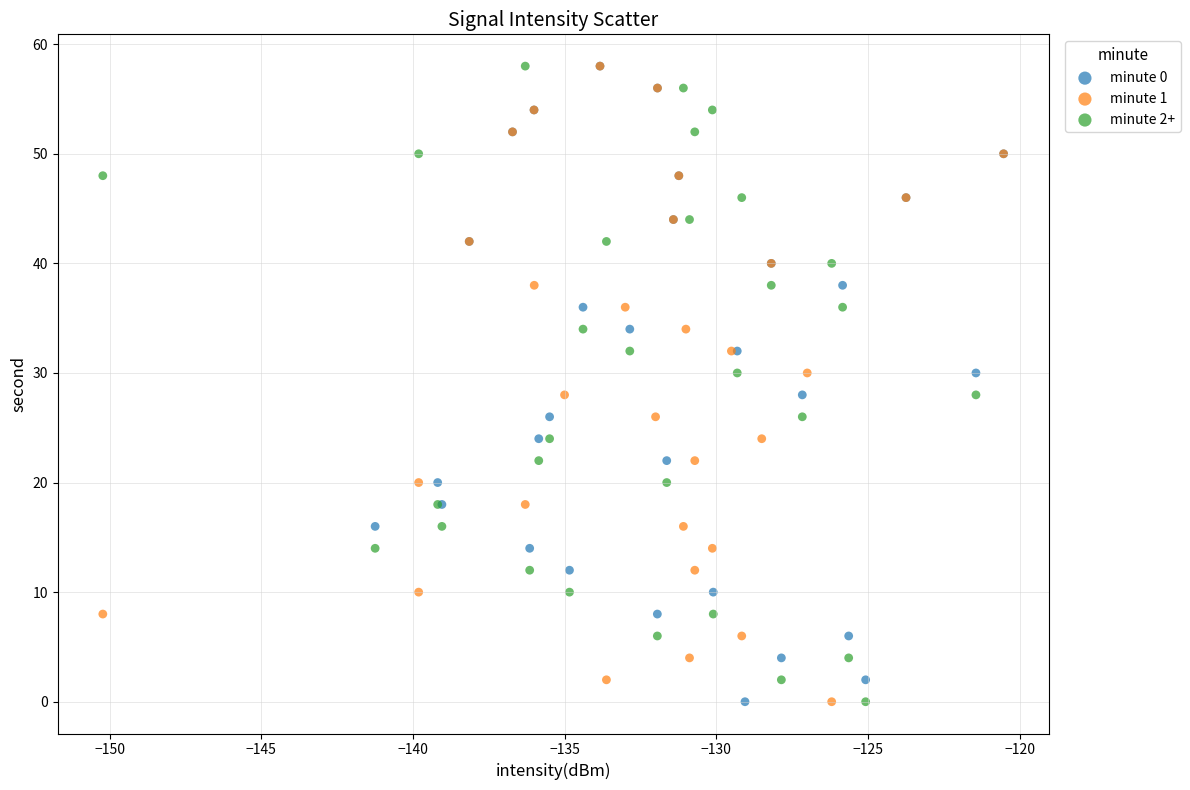

What are all the series names shown in the legend?

minute 0, minute 1, minute 2+